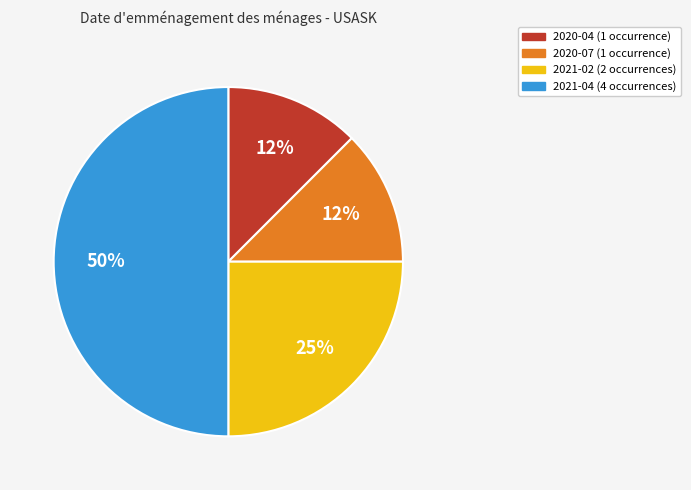

To the nearest percent, what is the average slice percentage?

25%